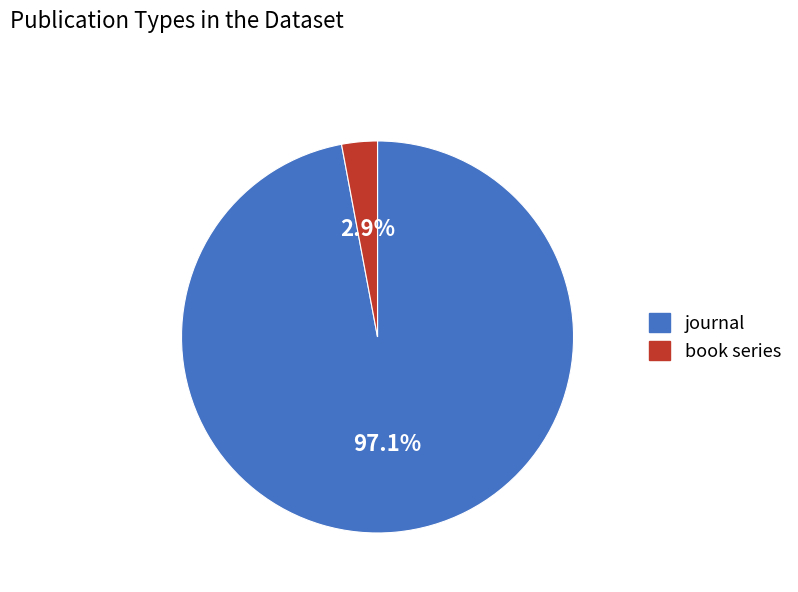

Is it true that journal is 83% of the pie?

False